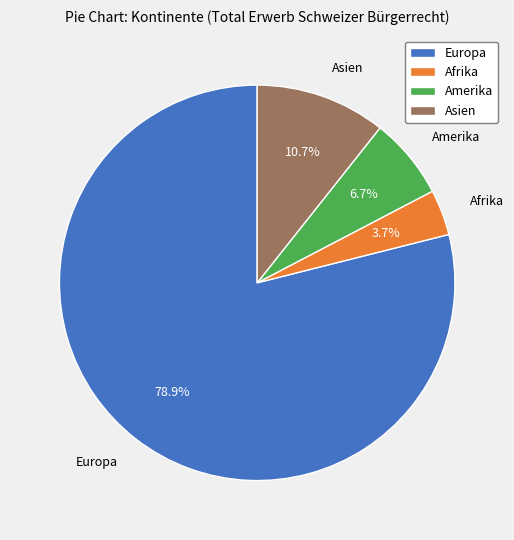

To the nearest percent, what is the combined percentage of Europa and Afrika?

83%